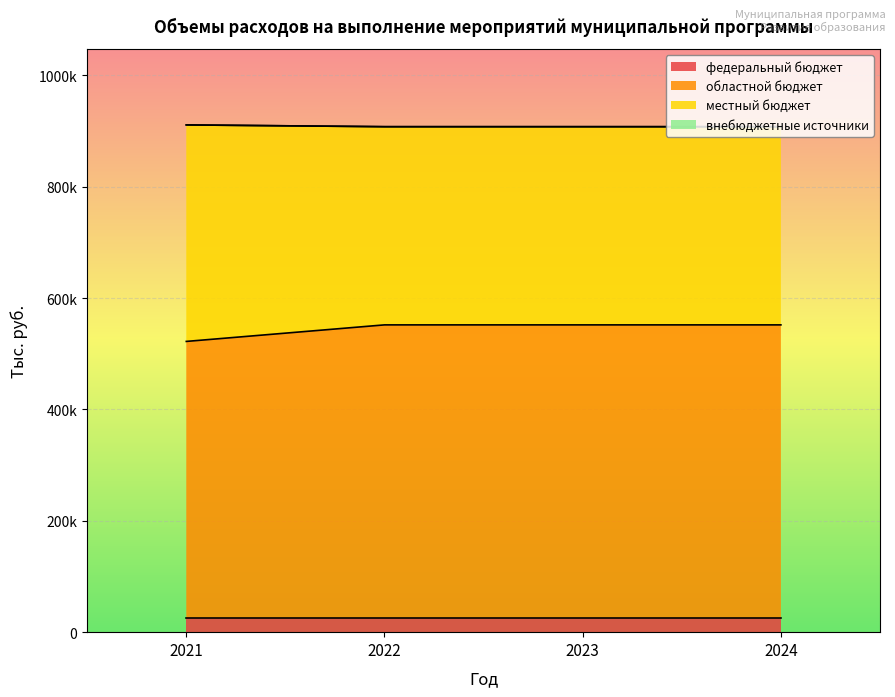

Does the chart display data point markers on the line(s)?

No